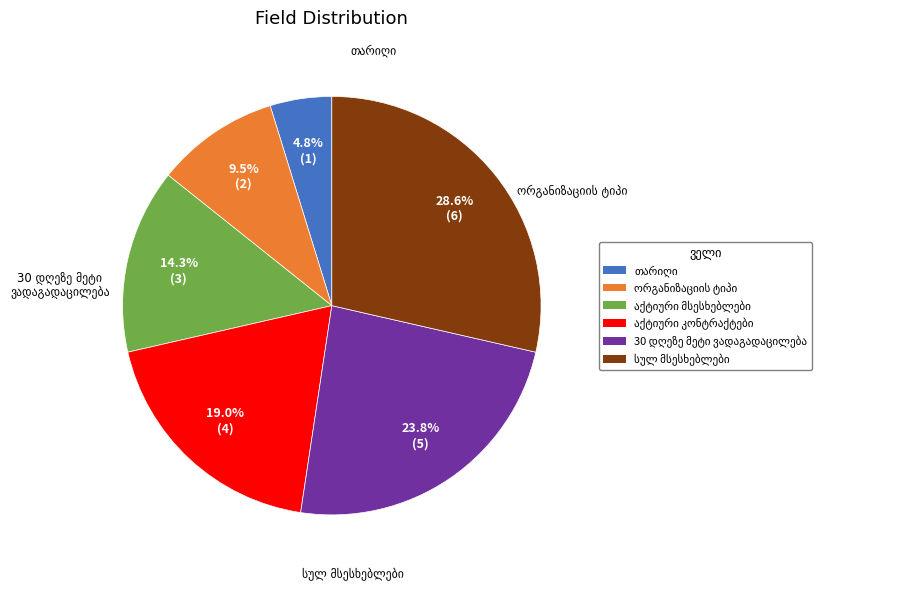

Is there a majority slice in this chart?

No